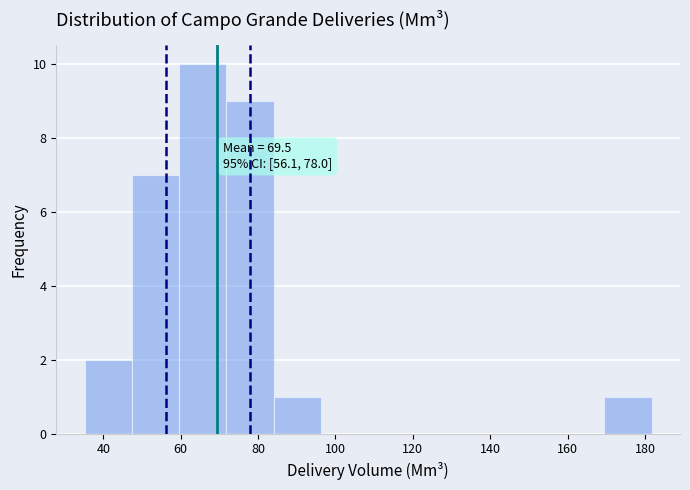

Over which range of the x-axis is the bar tallest?

60 to 72